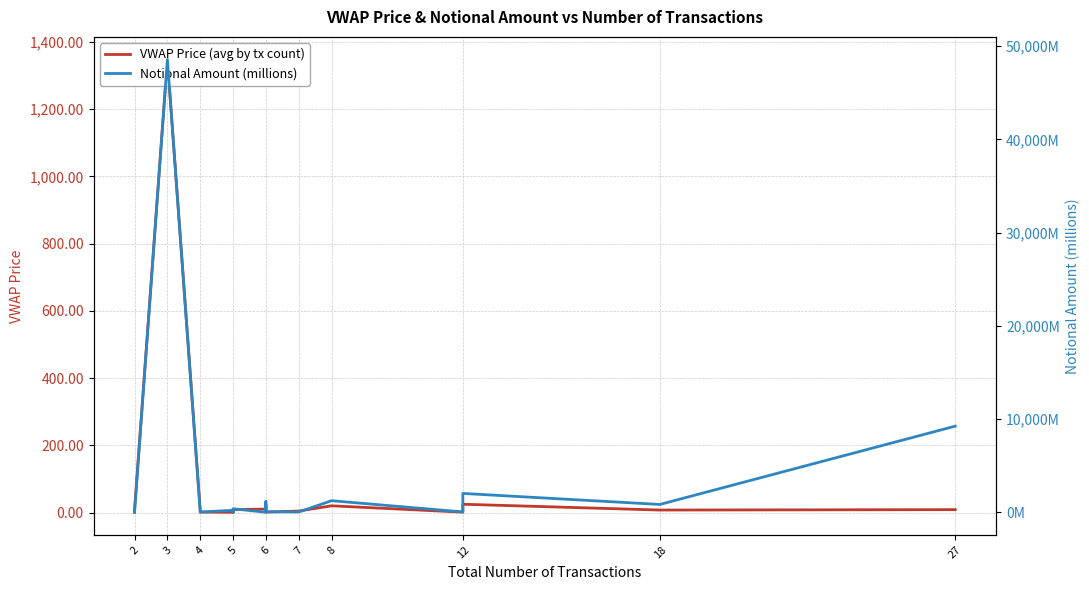

How many times do VWAP Price (avg by tx count) and Notional Amount (millions) cross each other?

6